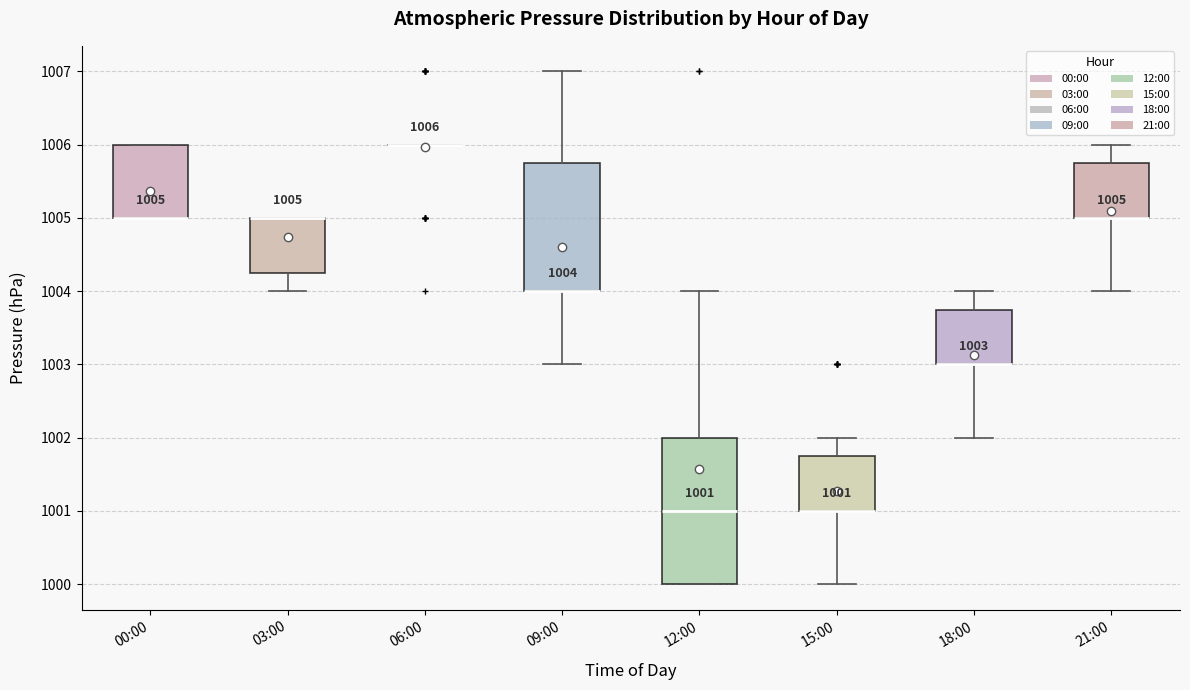

Which box is the tallest, from its lower edge to its upper edge?

12:00